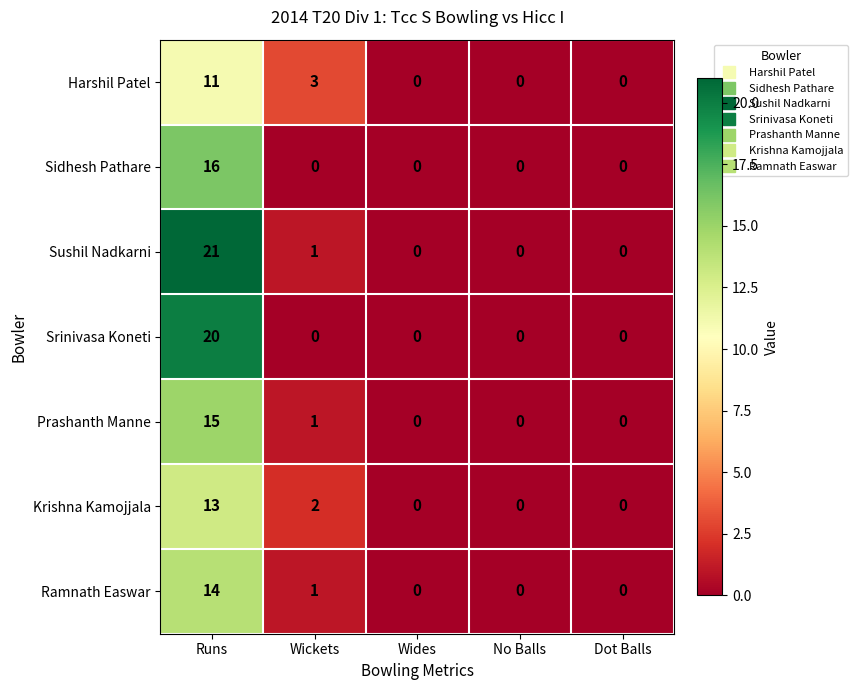

Which series has the largest total across all categories?

Sushil Nadkarni